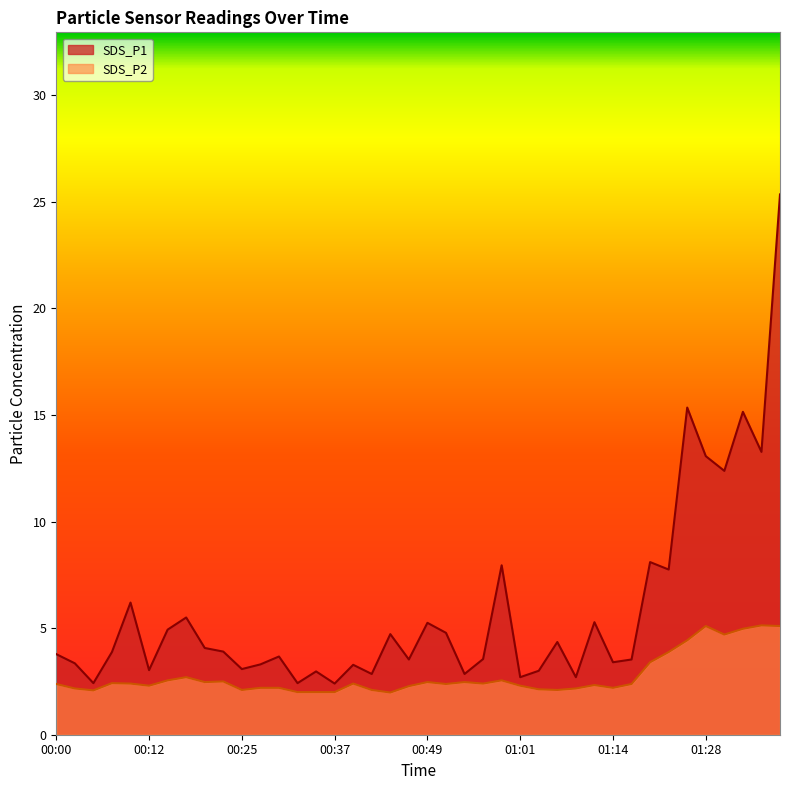

Reading left to right, transcribe all the data shown in this chart.

SDS_P1: 00:00=3.8	00:03=3.4	00:05=2.4	00:07=3.9	00:10=6.2	00:12=3.0	00:15=4.9	00:17=5.5	00:20=4.1	00:22=3.9	00:25=3.1	00:27=3.3	00:29=3.7	00:32=2.4	00:34=3.0	00:37=2.4	00:39=3.3	00:42=2.9	00:44=4.7	00:47=3.5	00:49=5.2	00:52=4.8	00:54=2.9	00:56=3.5	00:59=8.0	01:01=2.7	01:04=3.0	01:06=4.3	01:09=2.7	01:11=5.3	01:14=3.4	01:16=3.5	01:19=8.1	01:22=7.8	01:25=15.3	01:28=13.1	01:31=12.4	01:33=15.2	01:36=13.3	01:38=25.4
SDS_P2: 00:00=2.4	00:03=2.2	00:05=2.1	00:07=2.4	00:10=2.4	00:12=2.3	00:15=2.5	00:17=2.7	00:20=2.5	00:22=2.5	00:25=2.1	00:27=2.2	00:29=2.2	00:32=2.0	00:34=2.0	00:37=2.0	00:39=2.4	00:42=2.1	00:44=2.0	00:47=2.3	00:49=2.5	00:52=2.4	00:54=2.5	00:56=2.4	00:59=2.5	01:01=2.3	01:04=2.1	01:06=2.1	01:09=2.2	01:11=2.3	01:14=2.2	01:16=2.4	01:19=3.4	01:22=3.9	01:25=4.4	01:28=5.1	01:31=4.7	01:33=5.0	01:36=5.1	01:38=5.1